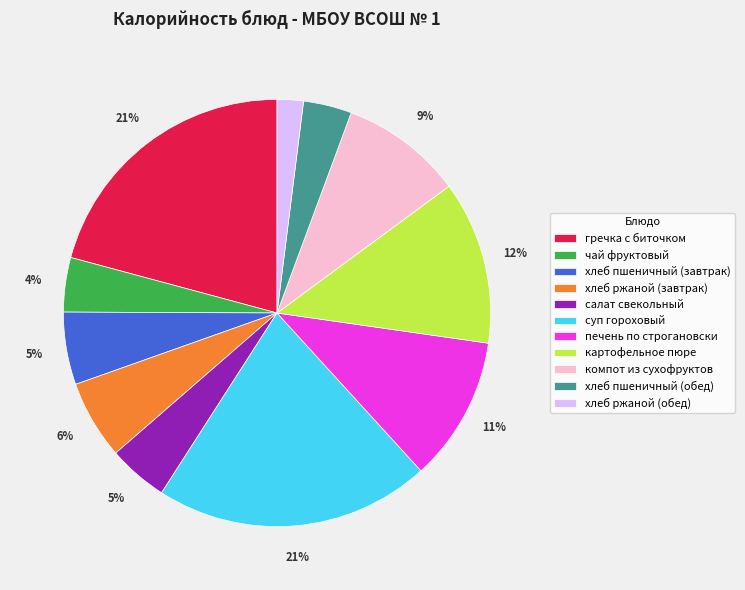

Is гречка с биточком the majority of the pie?

No